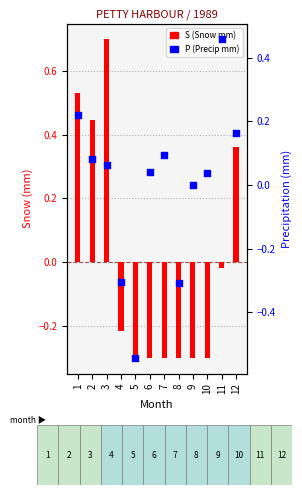

Which series reaches the maximum Y coordinate?

S (Snow mm)